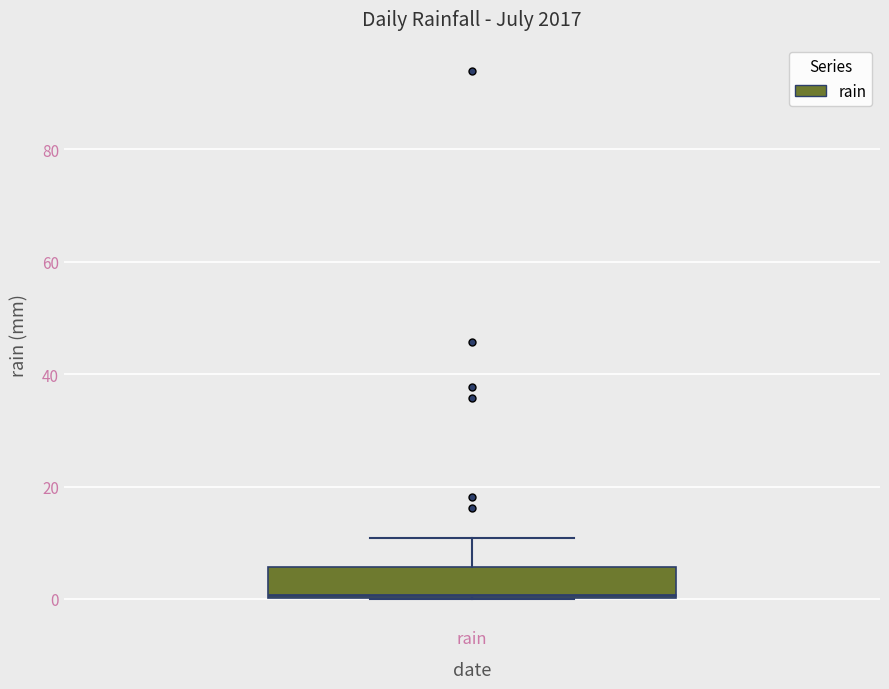

Transcribe this box plot: give where the median line is, the range the box spans, and where the two whiskers end, as read against the y-axis. The values are not printed on the chart, so give them approximately, as read against the axis.

median 0, box 0 to 6, whiskers 0 to 10